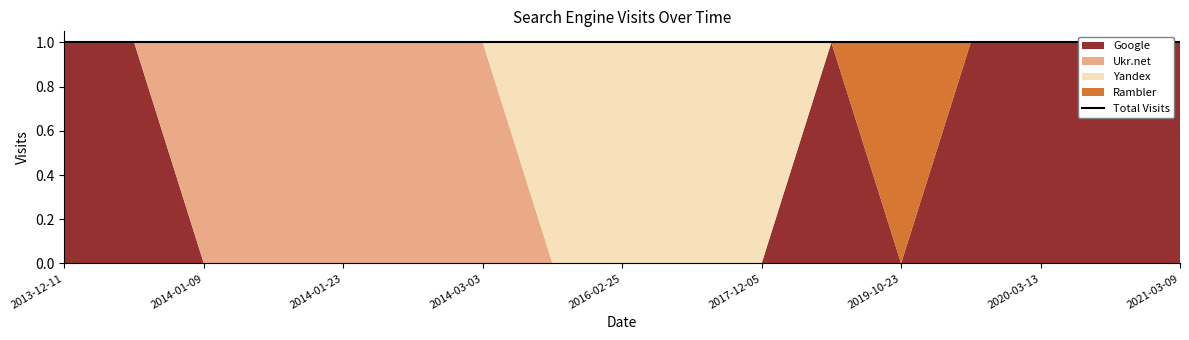

What are all the series names shown in the legend?

Google, Ukr.net, Yandex, Rambler